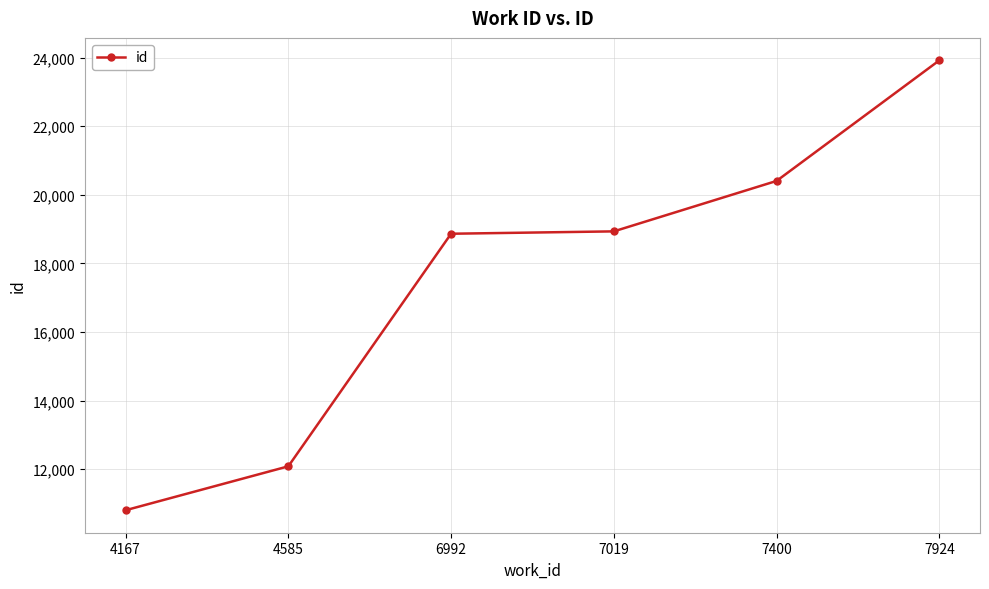

Count the number of categories in the chart.

6